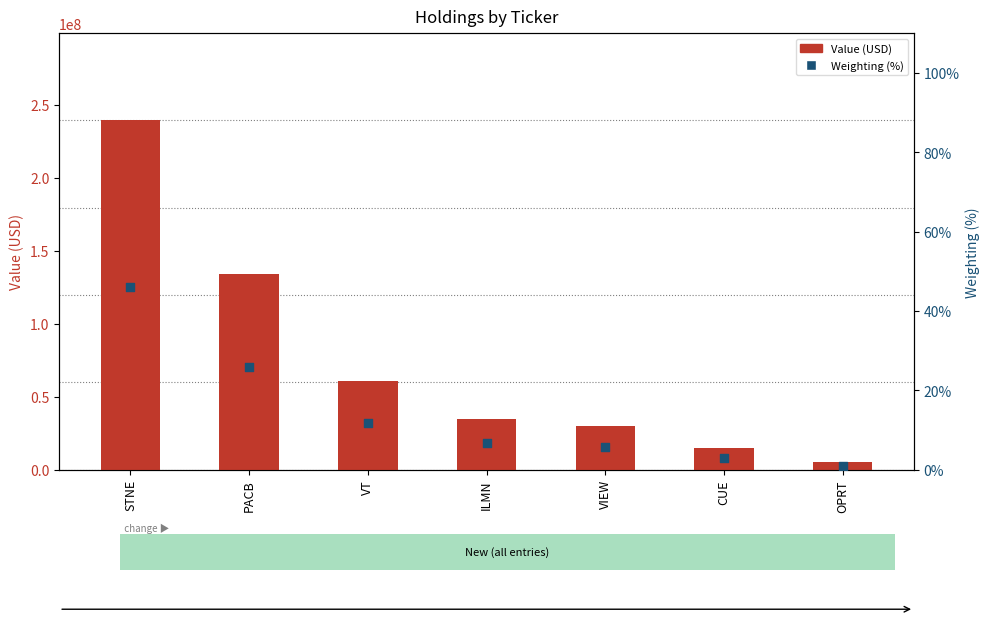

Which series reaches the maximum Y coordinate?

Value (USD)